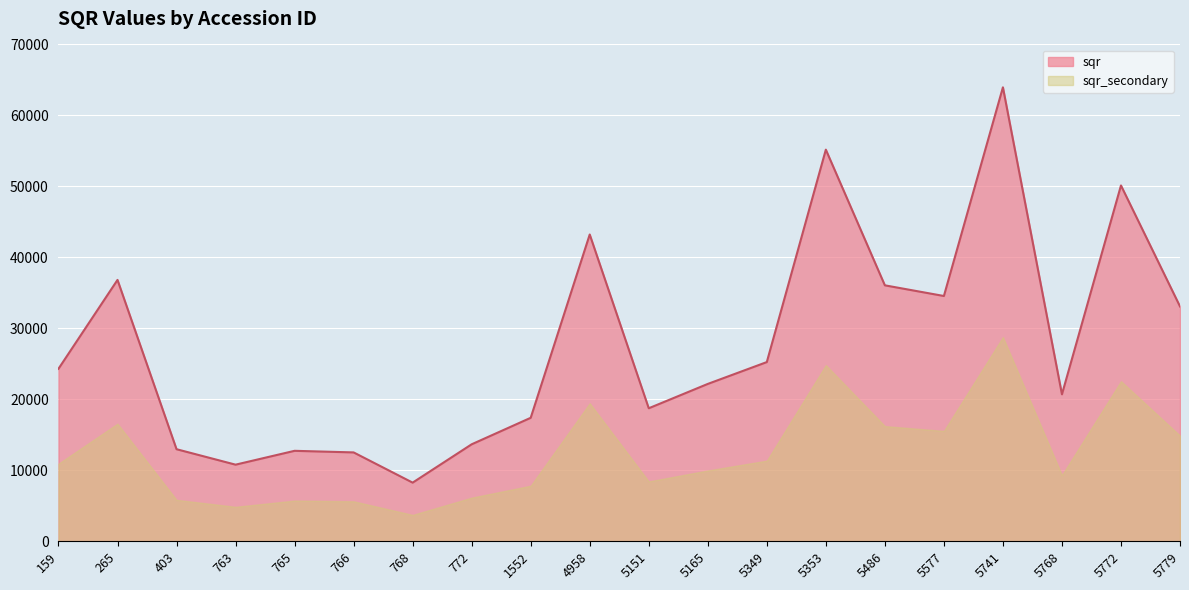

What is the ratio of the value at 5577 to the value at 772?

2.5